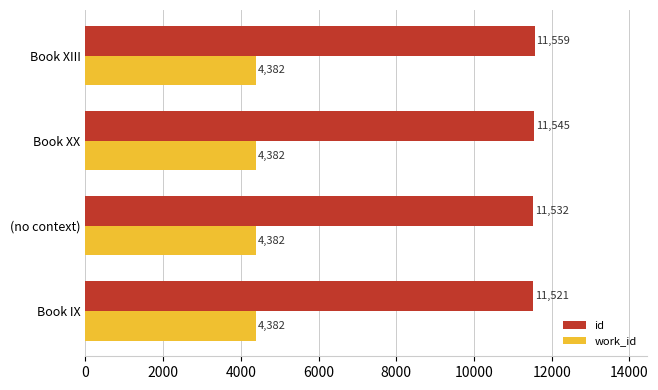

List the labels in order of id value, largest first.

Book XIII, Book XX, (no context), Book IX